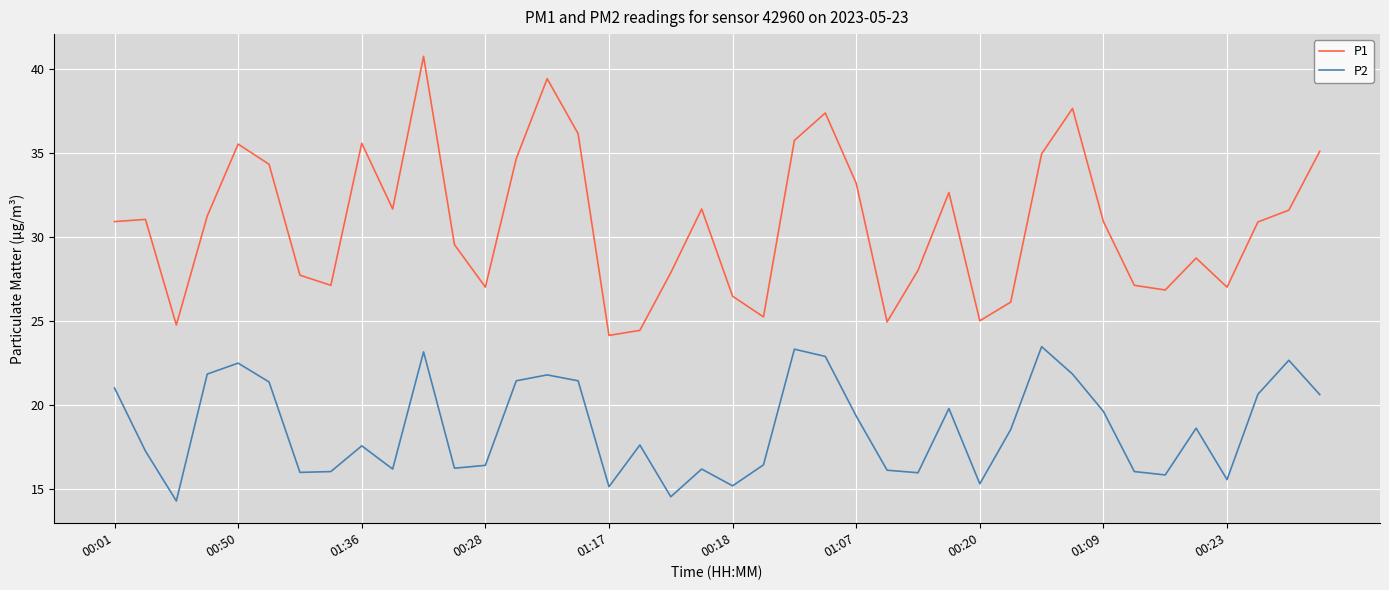

True or false: P1 and P2 intersect in this chart.

False